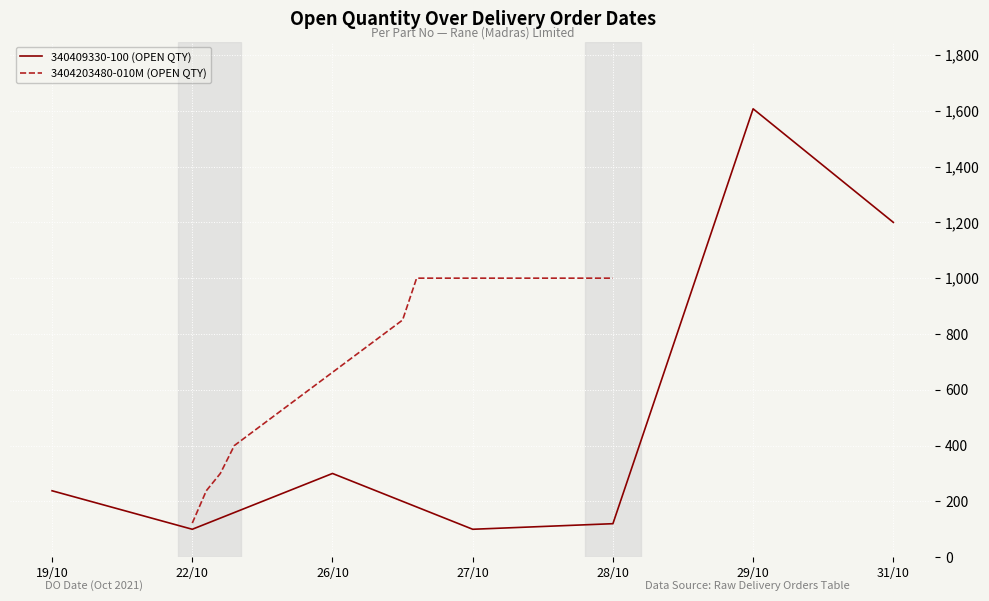

The value of 340409330-100 (OPEN QTY) at 29/10 is 453. True or false?

False